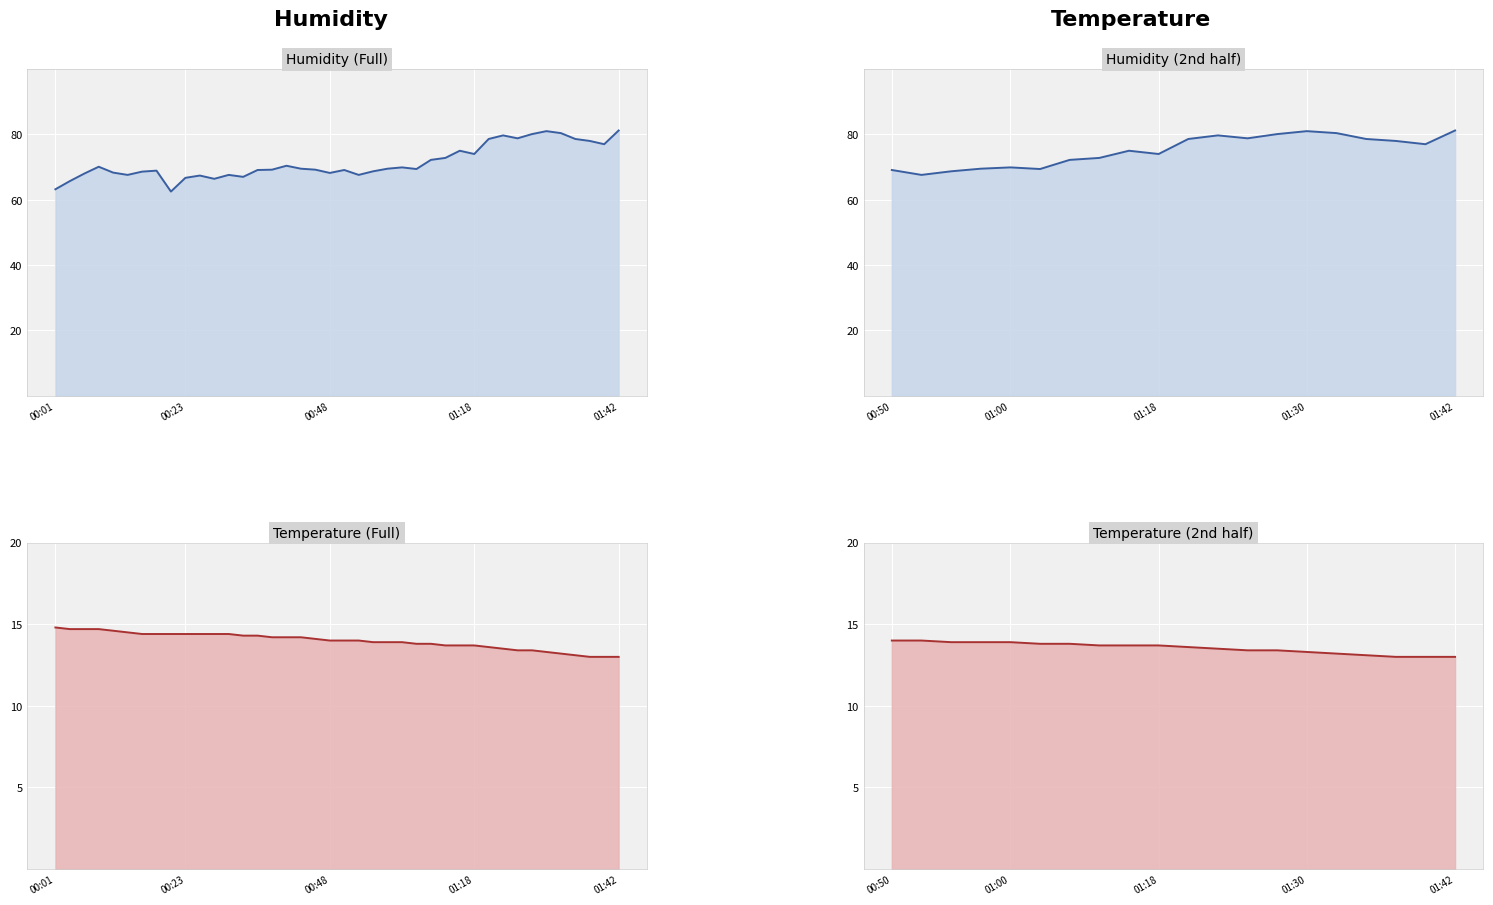

What is the difference between the maximum and second lowest values in the humidity series?

18.0